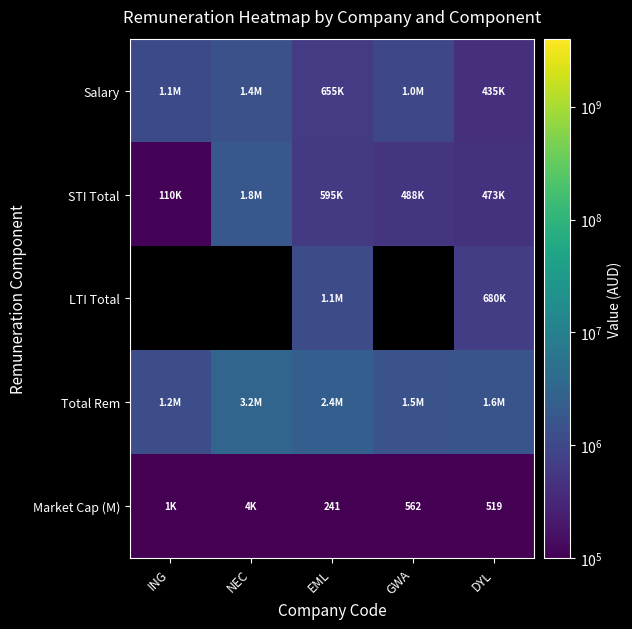

At which category is the sum across all series the highest?

EML